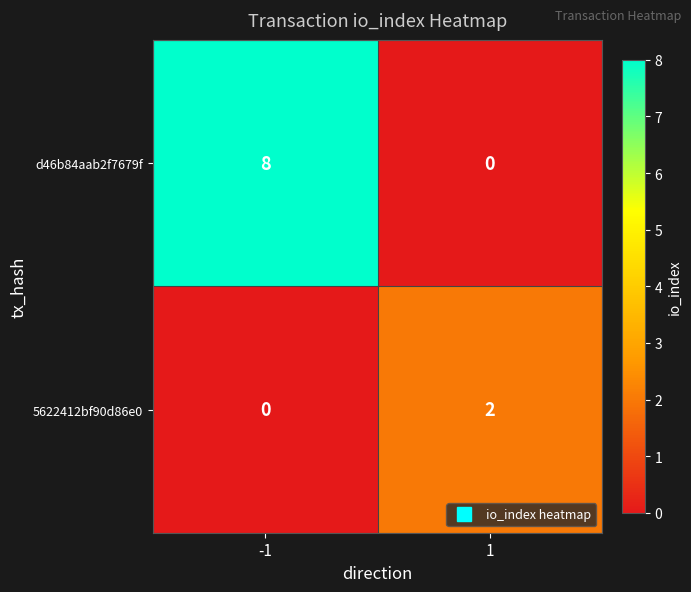

Is the value of d46b84aab2f7679f at -1 greater than the value of 5622412bf90d86e0 at 1?

Yes